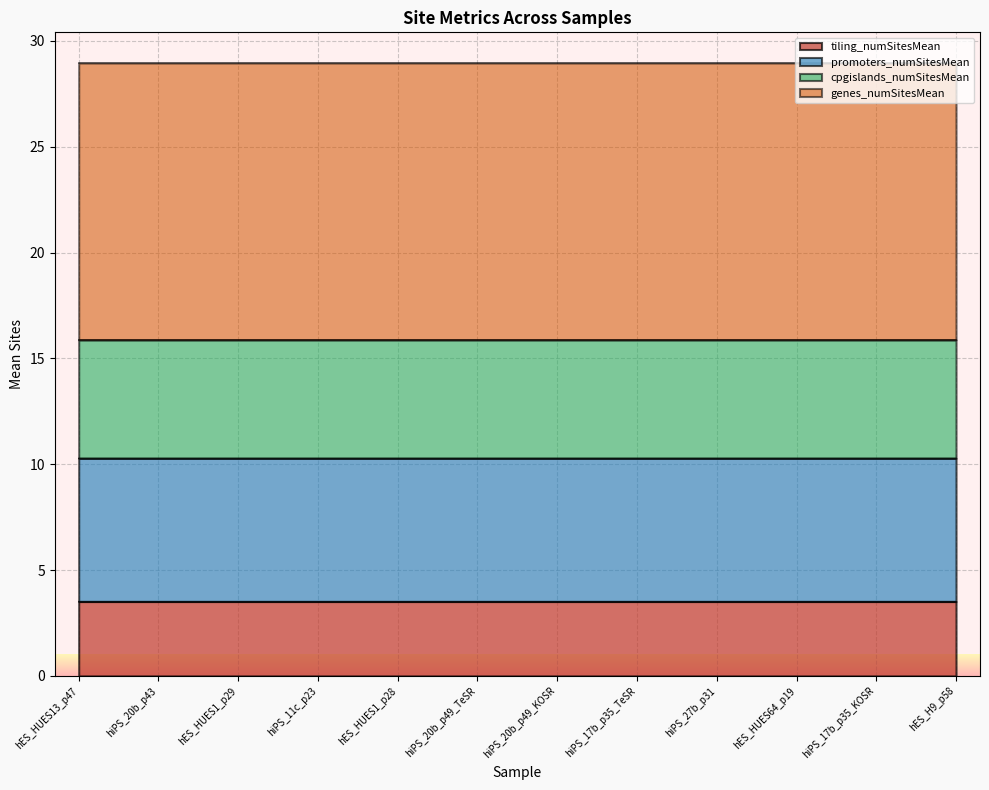

Which category has the lowest value across all series?

hiPS_20b_p43